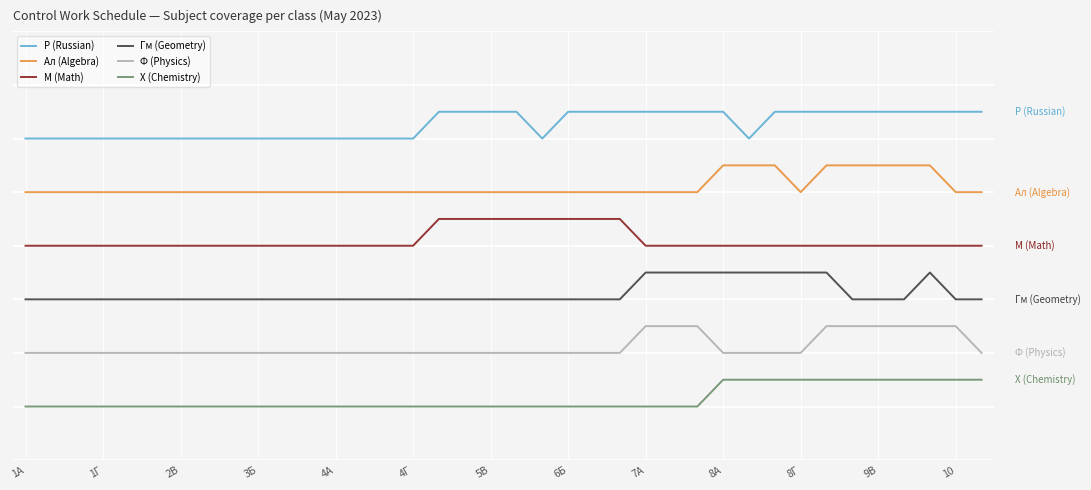

Does the chart have visible grid lines?

Yes